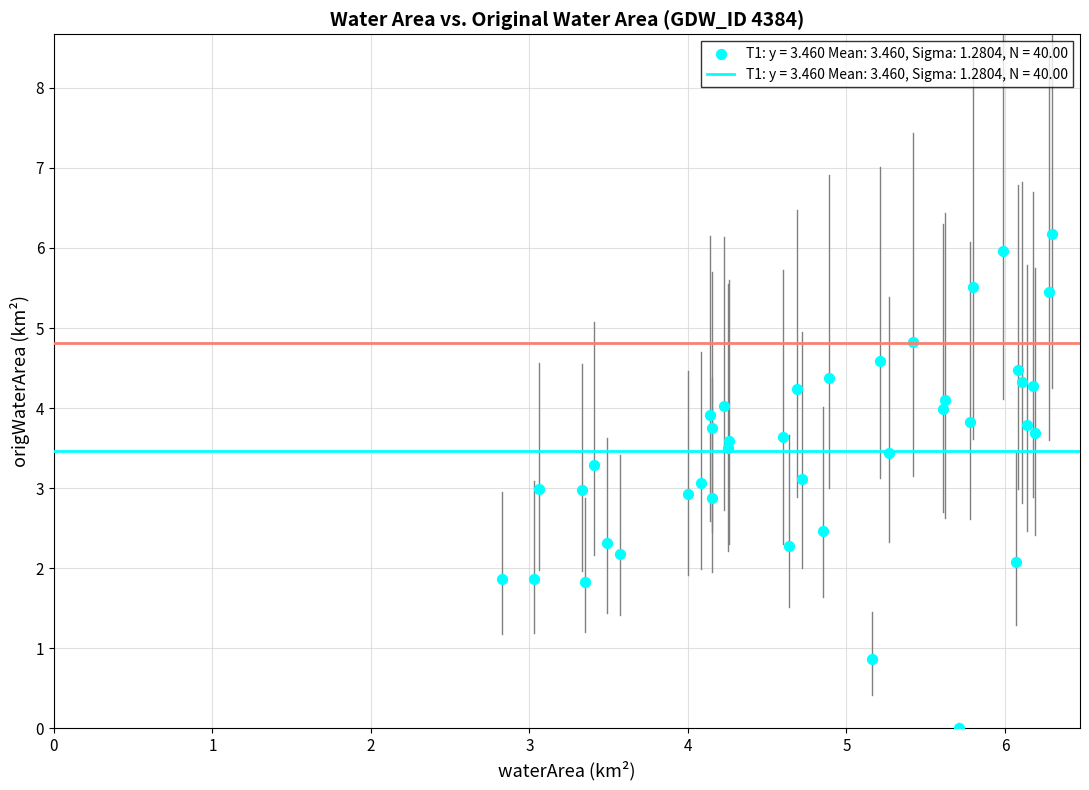

What is the range of Y values (max minus min)?

6.2